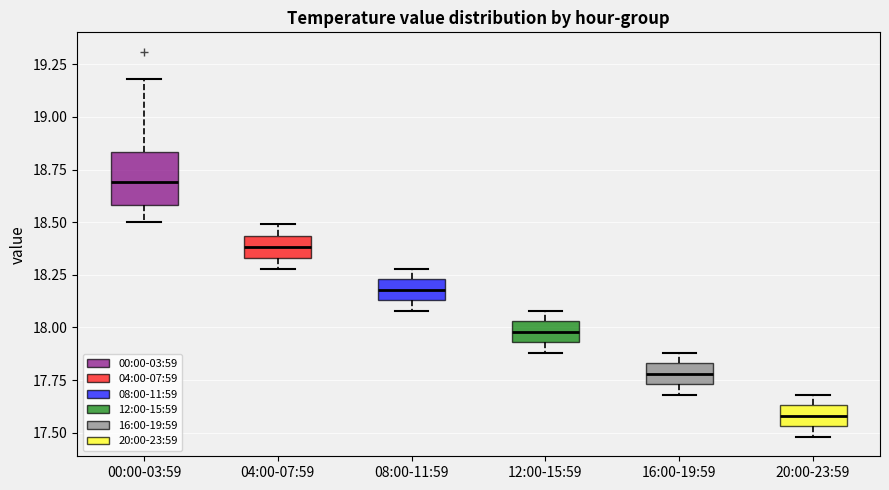

Reading left to right, transcribe this box plot: for each box, give where its median line is, the range the box spans, and where its two whiskers end, as read against the y-axis. The values are not printed on the chart, so give them approximately, as read against the axis.

00:00-03:59: median 18.70, box 18.60 to 18.85, whiskers 18.50 to 19.20
04:00-07:59: median 18.40, box 18.35 to 18.45, whiskers 18.30 to 18.50
08:00-11:59: median 18.20, box 18.15 to 18.25, whiskers 18.10 to 18.30
12:00-15:59: median 18.00, box 17.95 to 18.05, whiskers 17.90 to 18.10
16:00-19:59: median 17.80, box 17.75 to 17.85, whiskers 17.70 to 17.90
20:00-23:59: median 17.60, box 17.55 to 17.65, whiskers 17.50 to 17.70